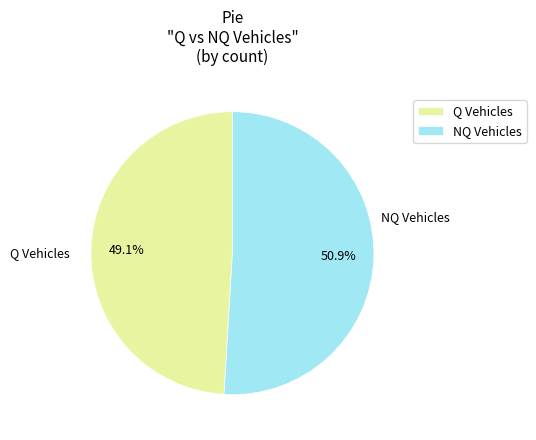

True or false: Q Vehicles accounts for 49% of the total.

True